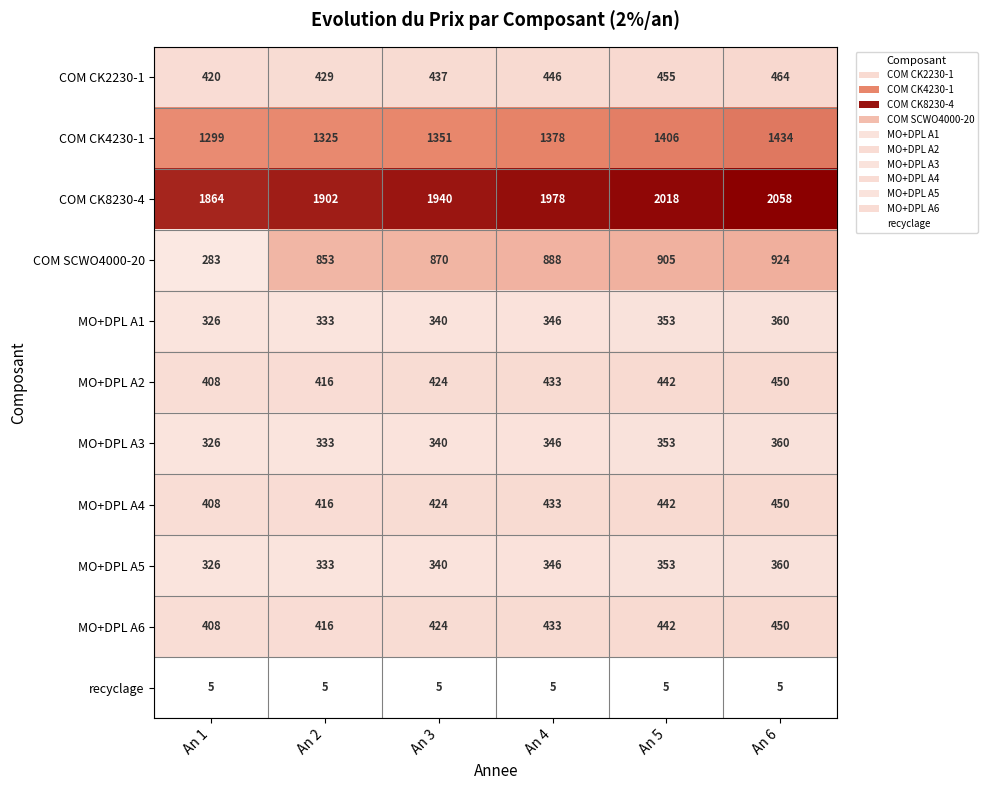

At which category is the sum across all series the highest?

An 6